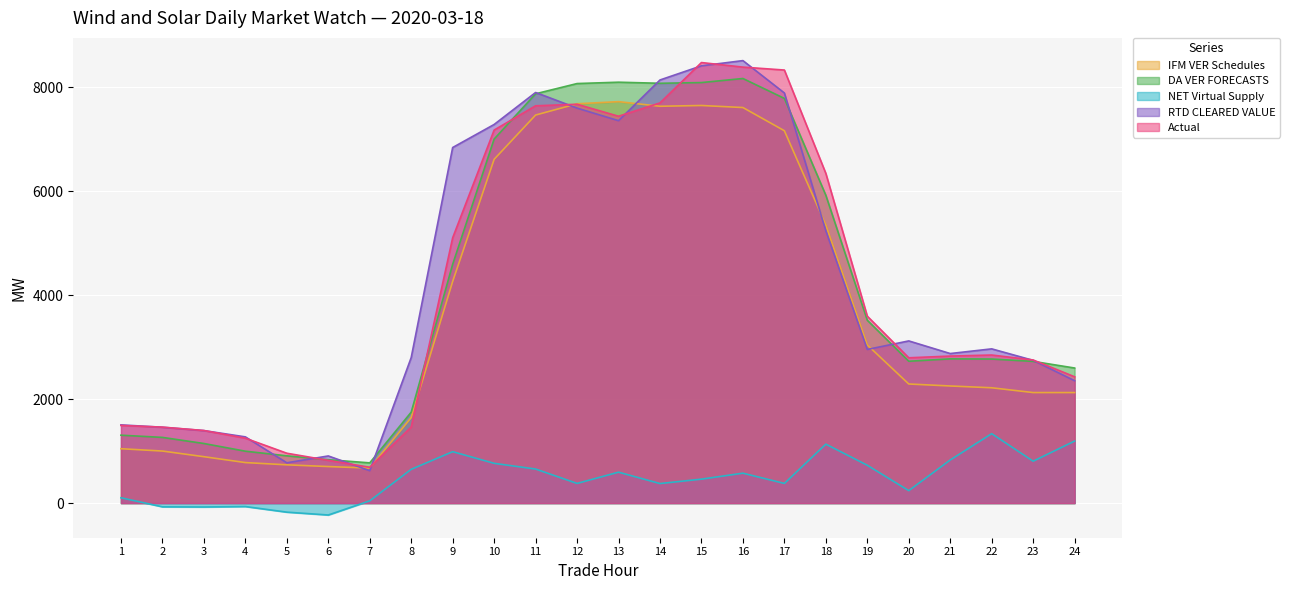

List the series in order of their peak value, highest first.

RTD CLEARED VALUE, Actual, DA VER FORECASTS, IFM VER Schedules, NET Virtual Supply